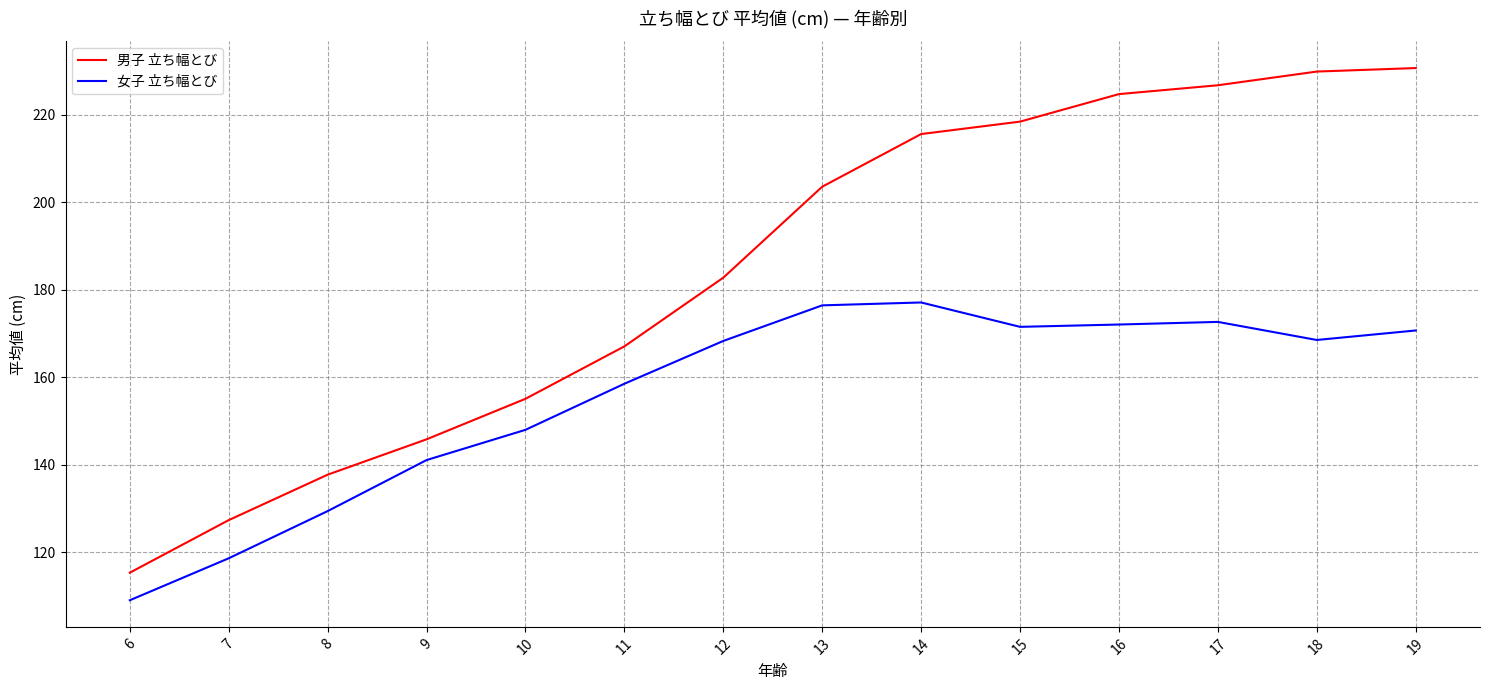

Rank the series by their maximum value, from lowest to highest.

女子 立ち幅とび, 男子 立ち幅とび